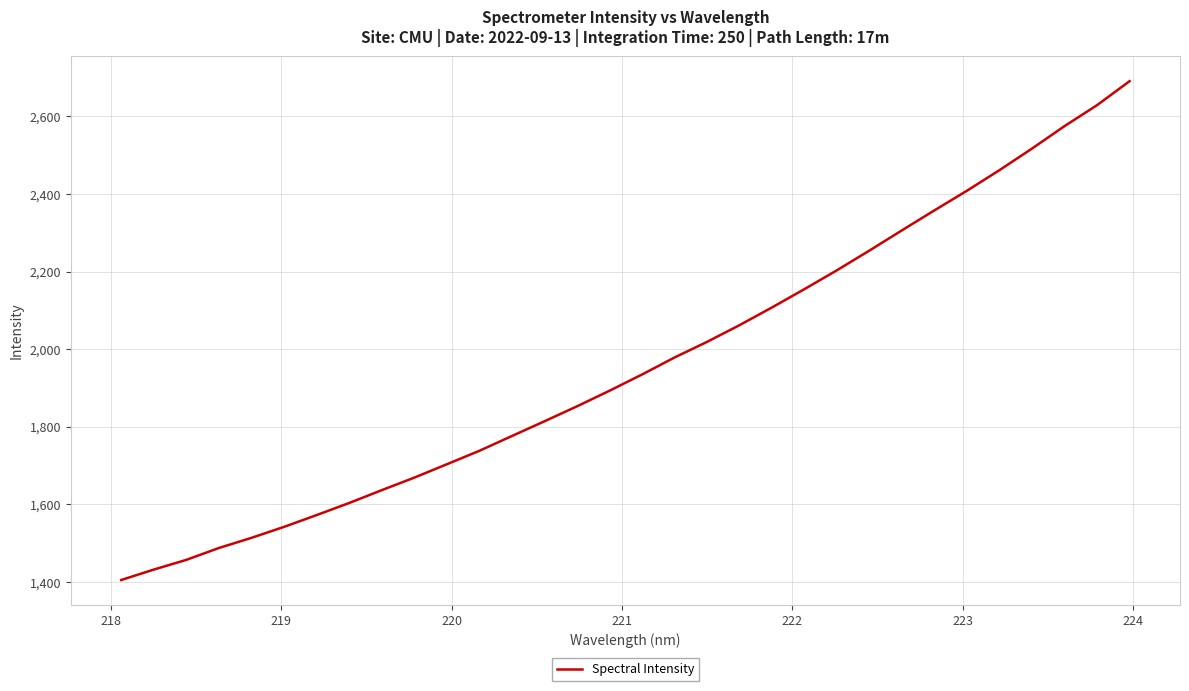

What is the smallest value displayed?

1404.5